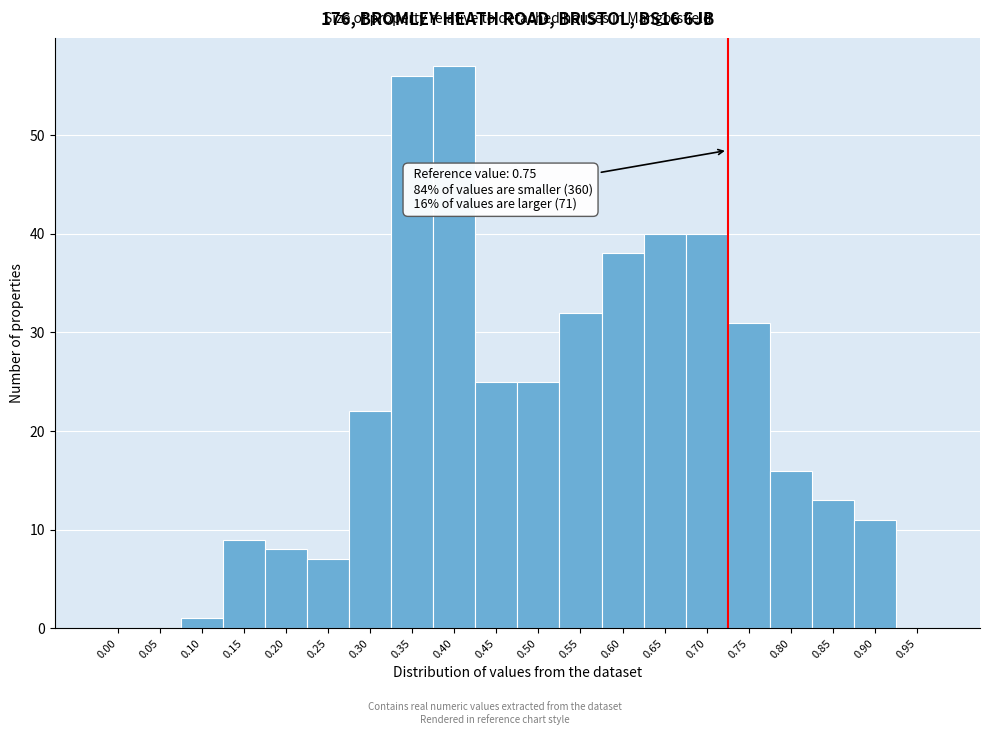

Reading right to left, transcribe all the data shown in this chart.

0.95=0	0.90=11	0.85=13	0.80=16	0.75=31	0.70=40	0.65=40	0.60=38	0.55=32	0.50=25	0.45=25	0.40=57	0.35=56	0.30=22	0.25=7	0.20=8	0.15=9	0.10=1	0.05=0	0.00=0